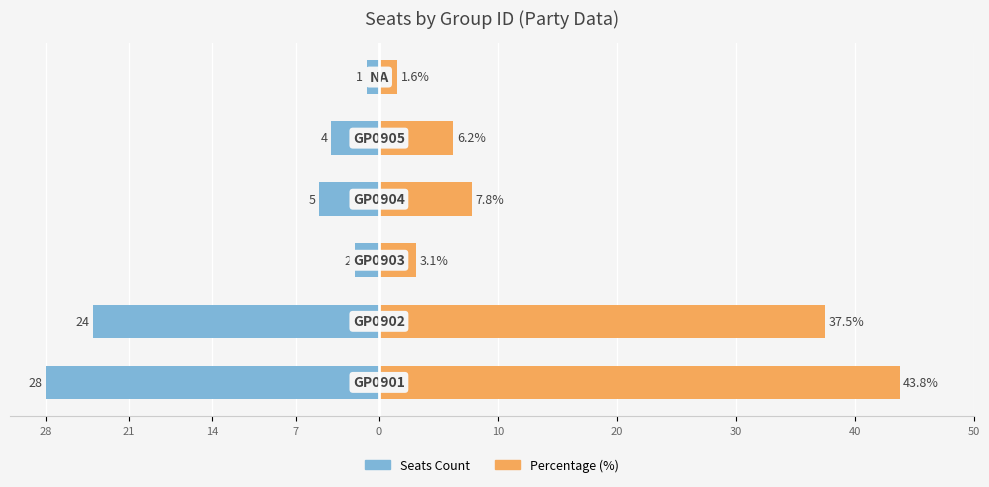

How many bars are there in each group?

2